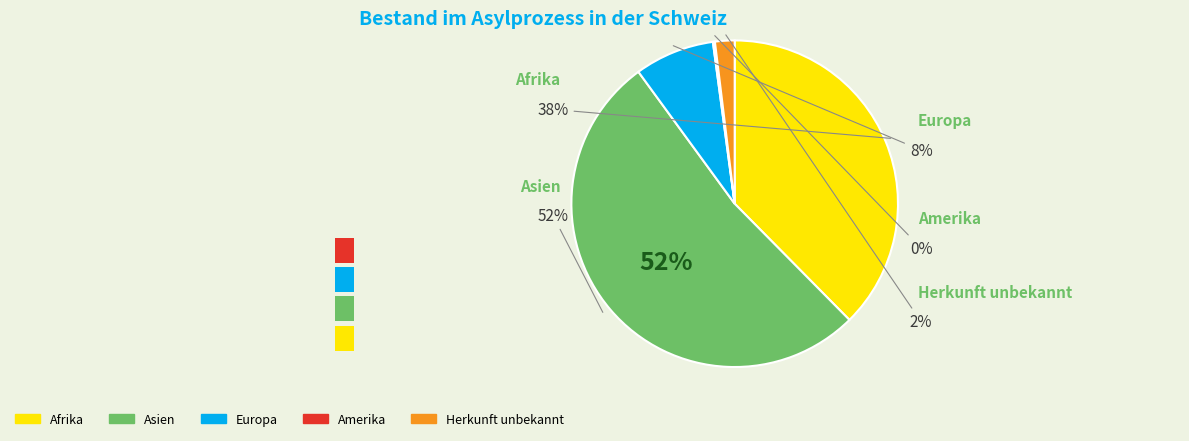

How many segments does this pie chart have?

5